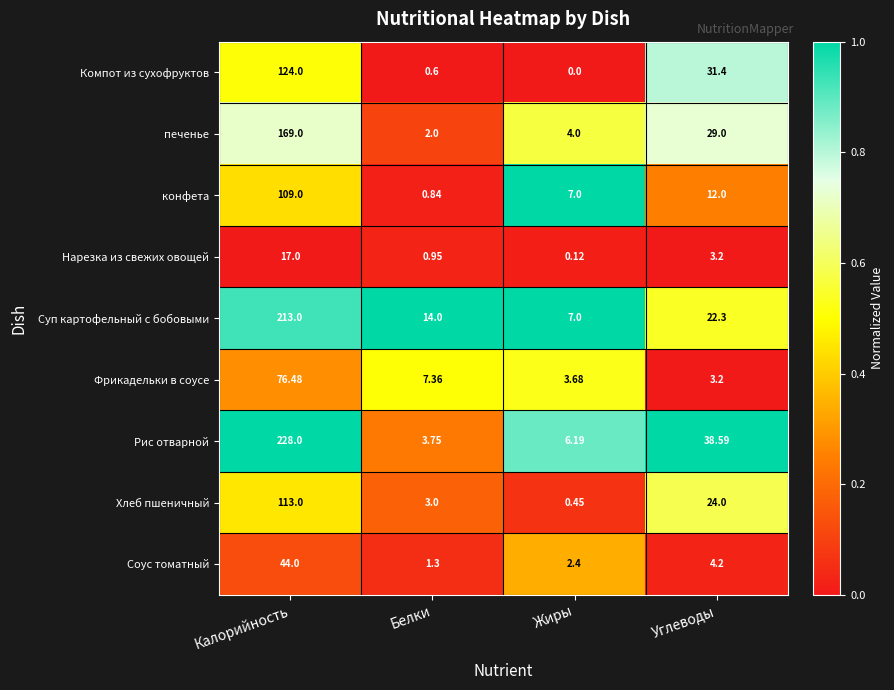

Between Калорийность and Углеводы, which series saw the biggest shift?

Суп картофельный с бобовыми